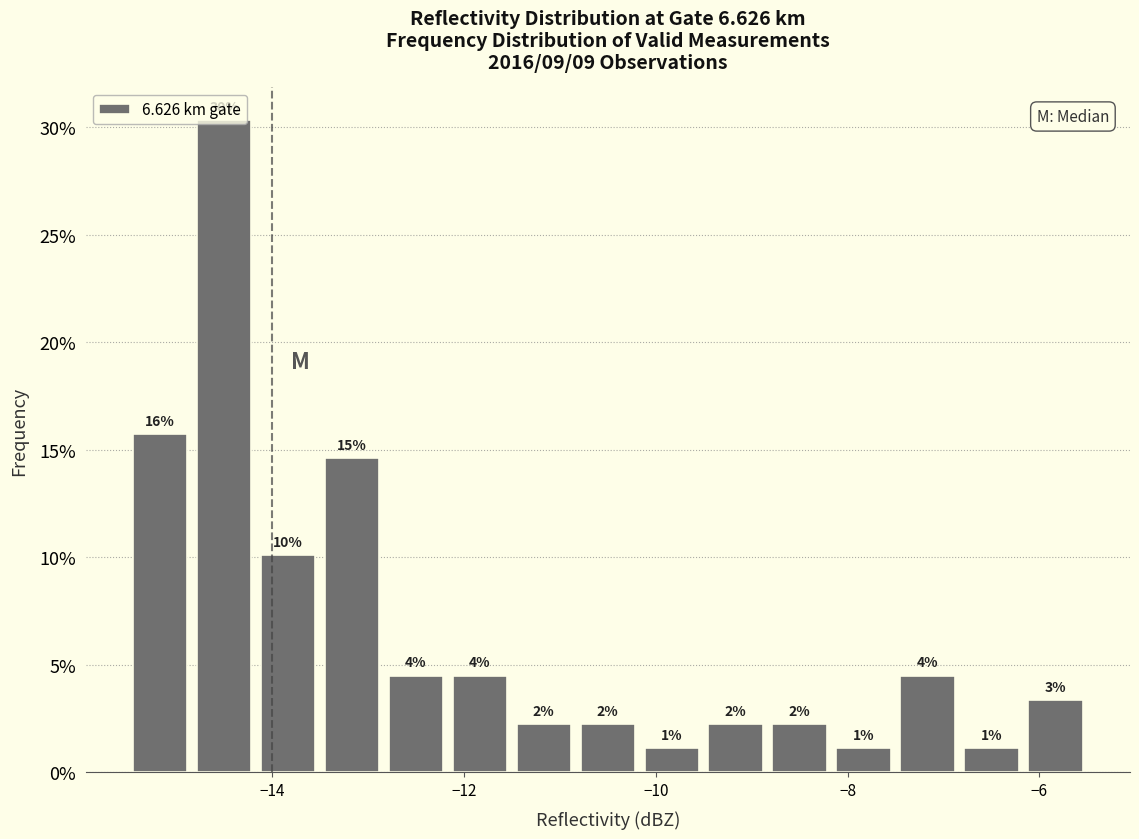

Around what value on the x-axis is the tallest bar? Give the approximate position of its centre, as read against the axis.

-14.4